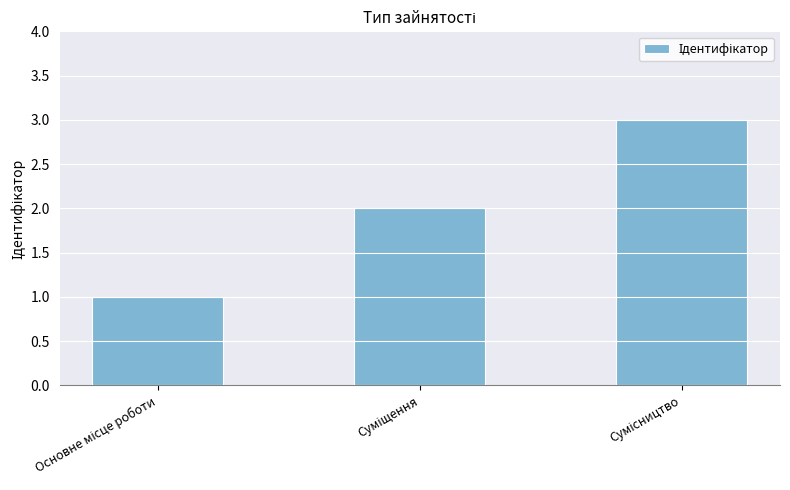

What is the smallest value displayed?

1